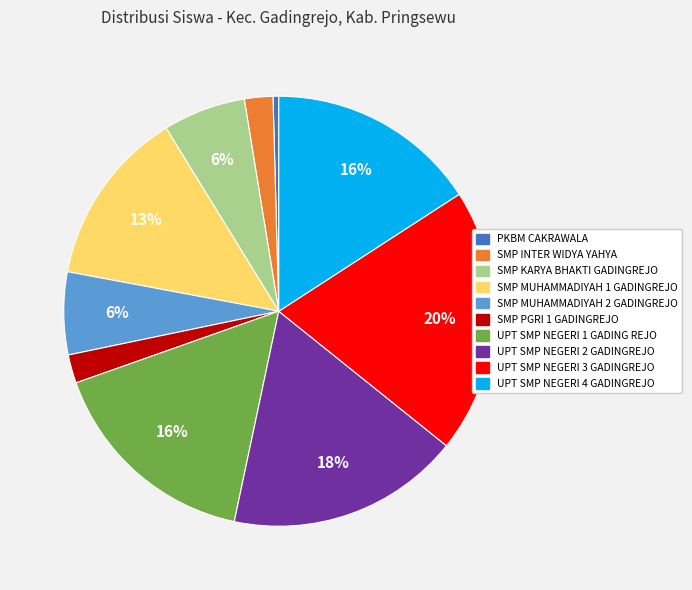

What is the largest slice in the pie chart?

UPT SMP NEGERI 3 GADINGREJO